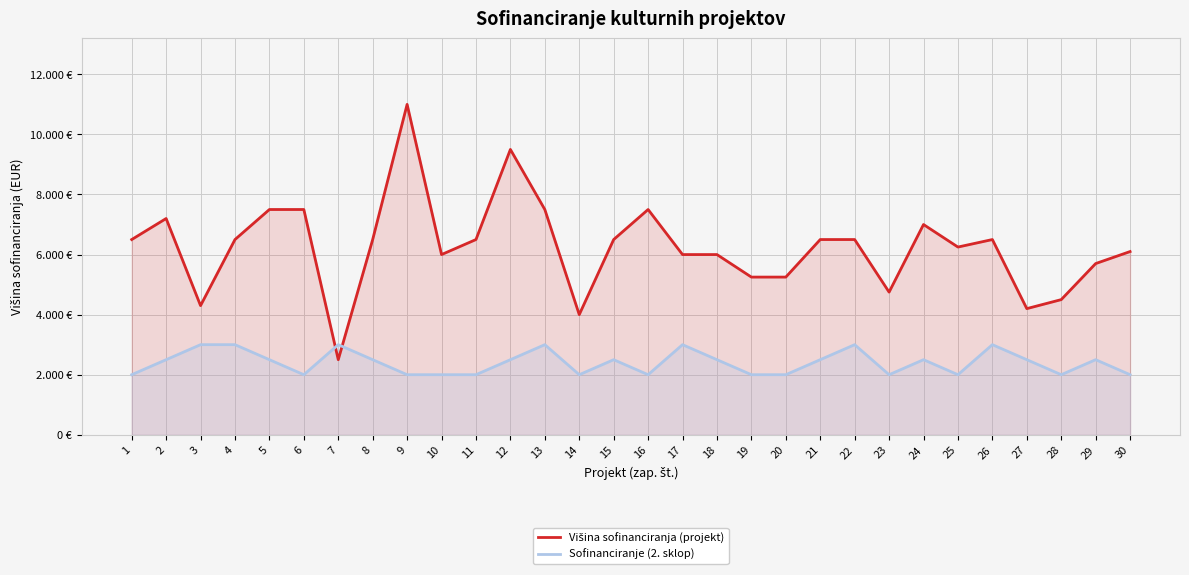

What is the difference between the Sofinanciranje (2. sklop) values at 20 and 8?

500